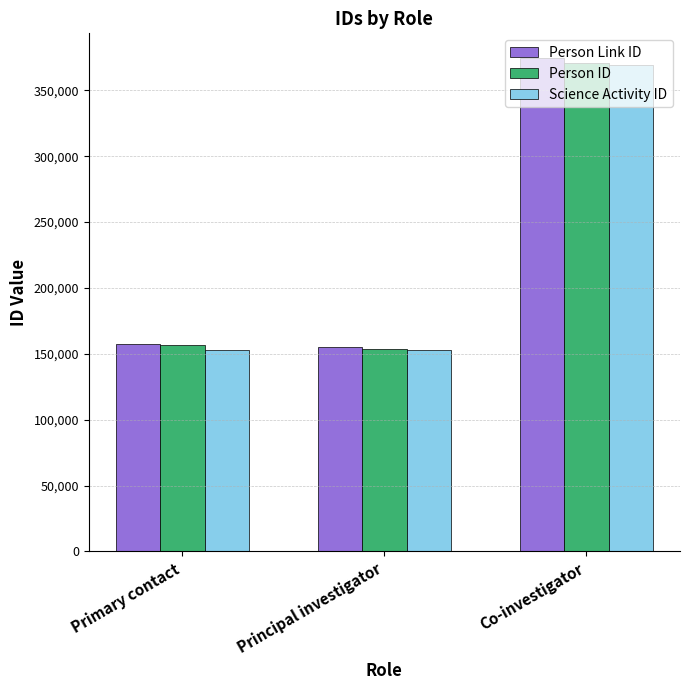

What is the label of the 1st bar from the left?

Primary contact